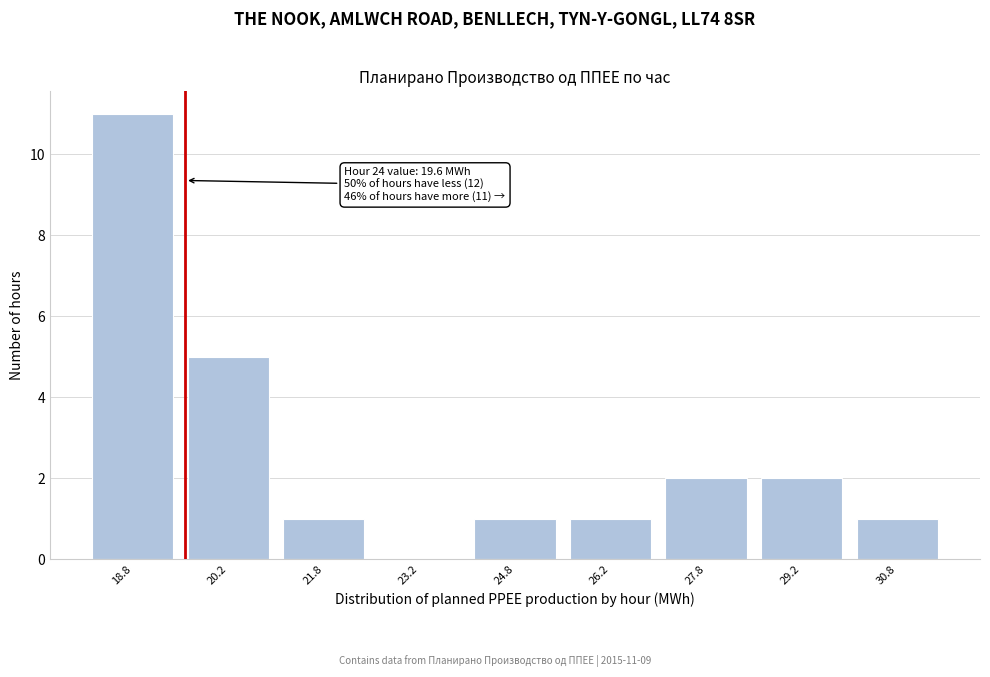

Which range on the x-axis has the tallest bar?

18.0 to 19.5